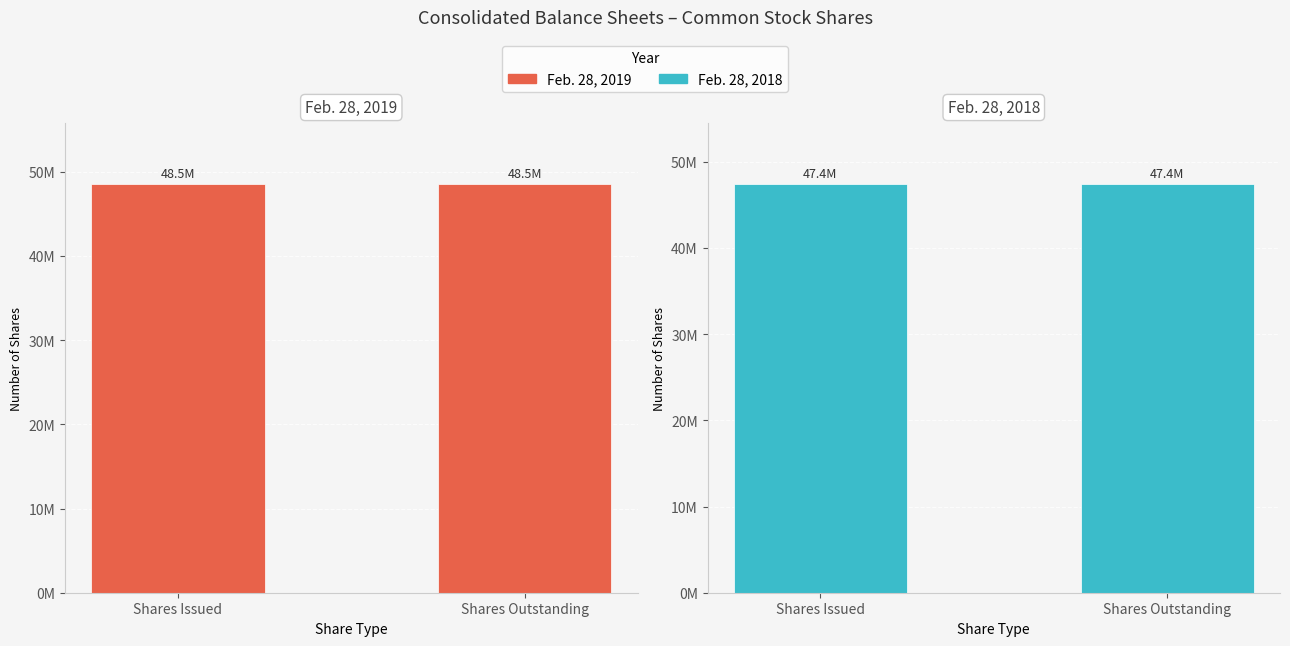

What is the sum of all Feb. 28, 2019 values?

96982970